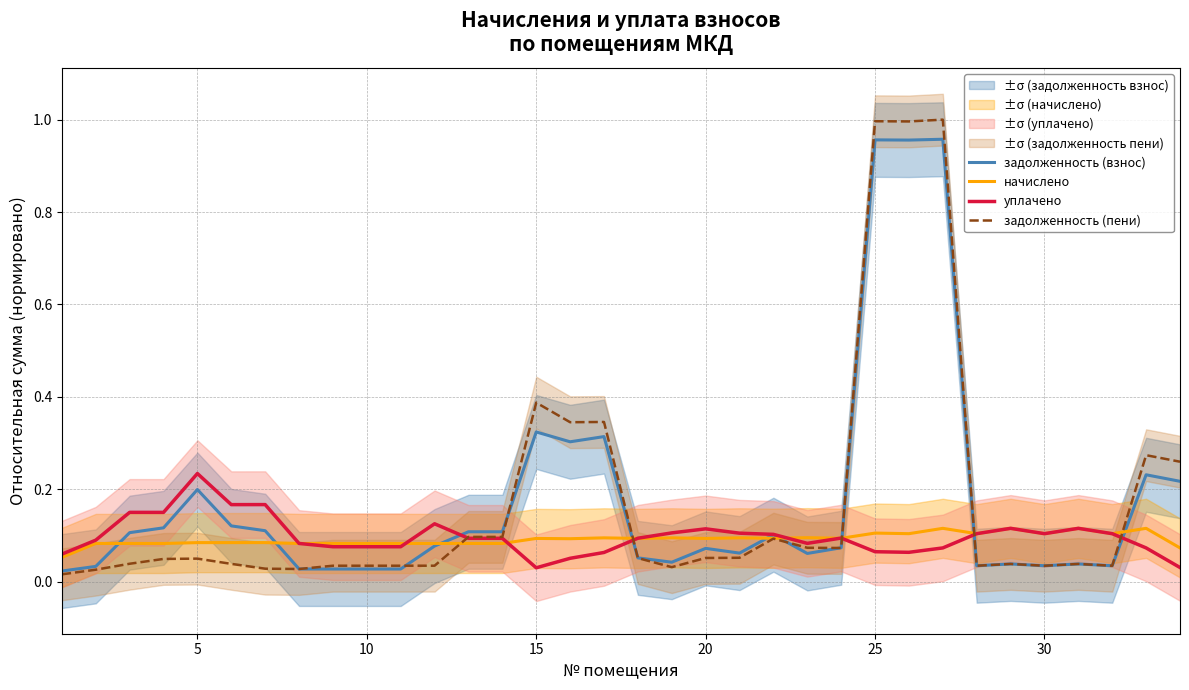

Which series has the largest range (max minus min)?

задолженность (пени)